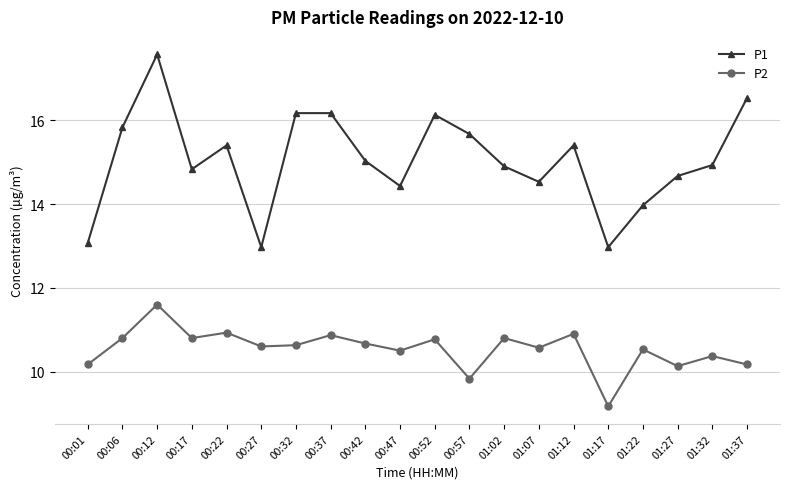

What is the highest value of the P2 series?

11.6